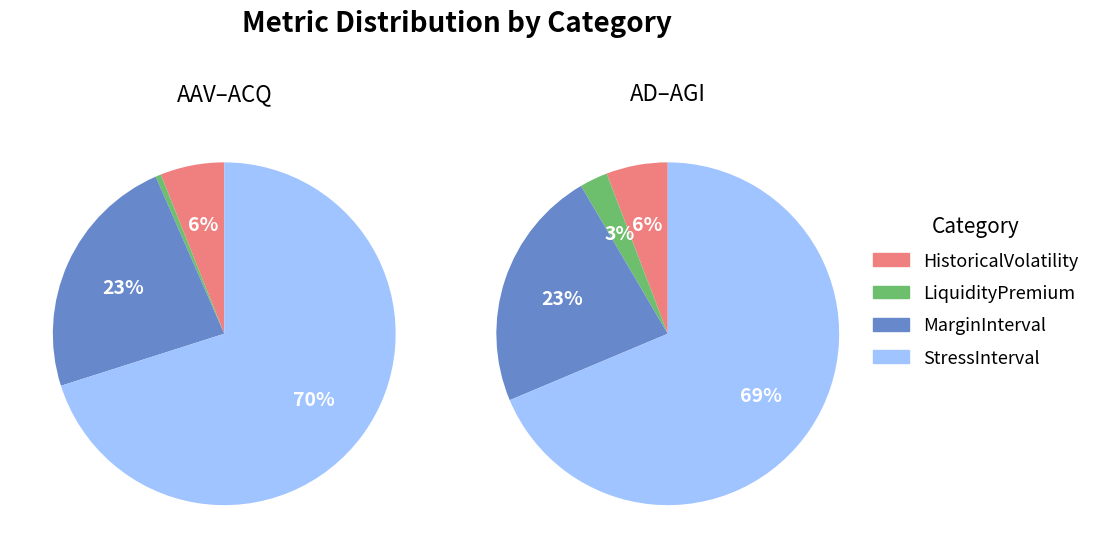

Is the sum of StressInterval and MarginInterval greater than half?

Yes